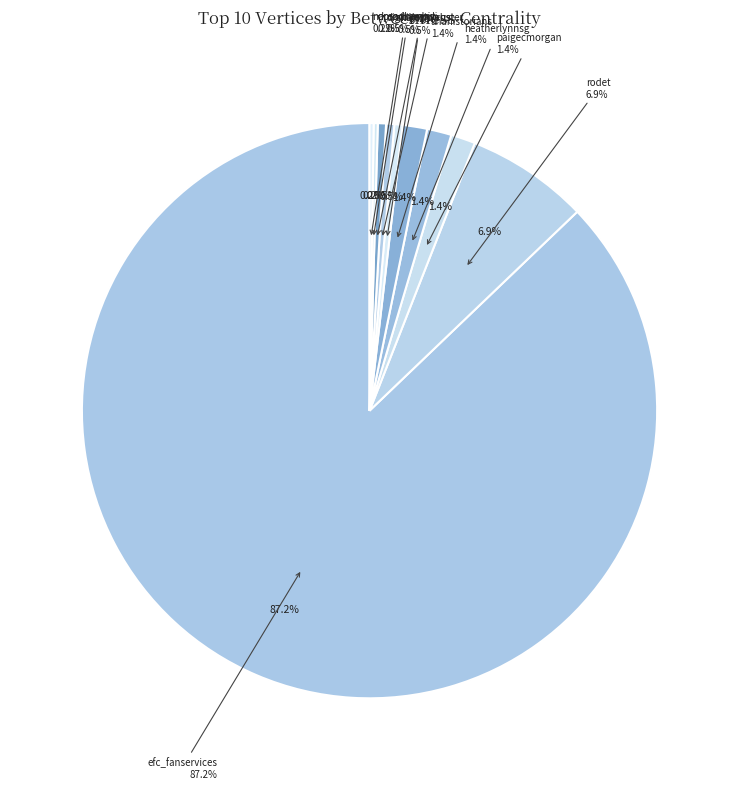

Is there a majority slice in this chart?

Yes